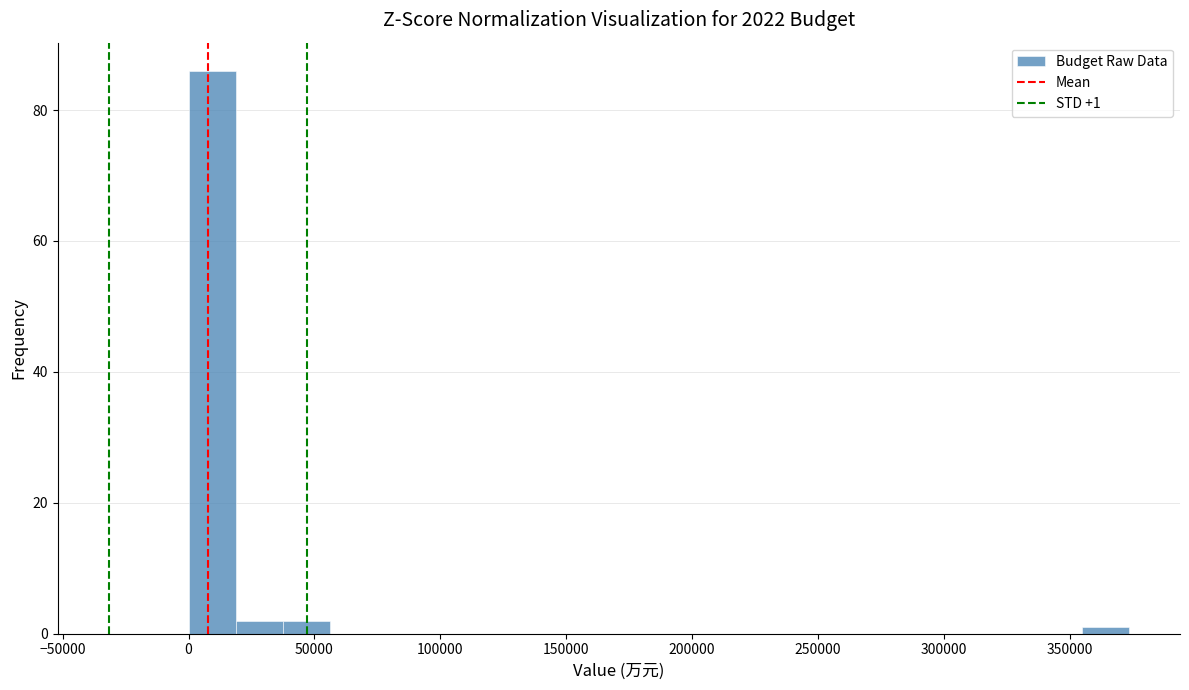

Read against the x-axis, roughly where is the centre of the tallest bar?

10000